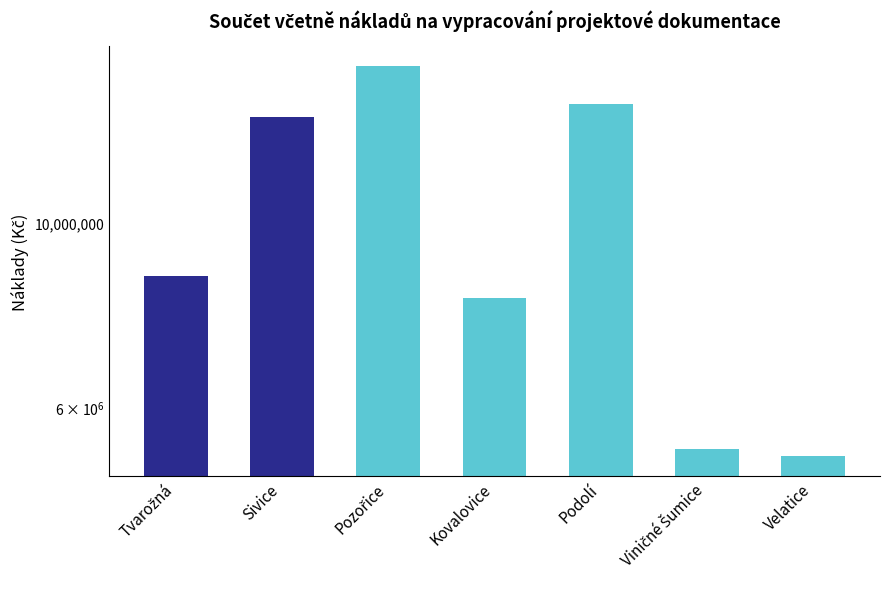

What is the change in value from Sivice to Kovalovice?

-5275719.2